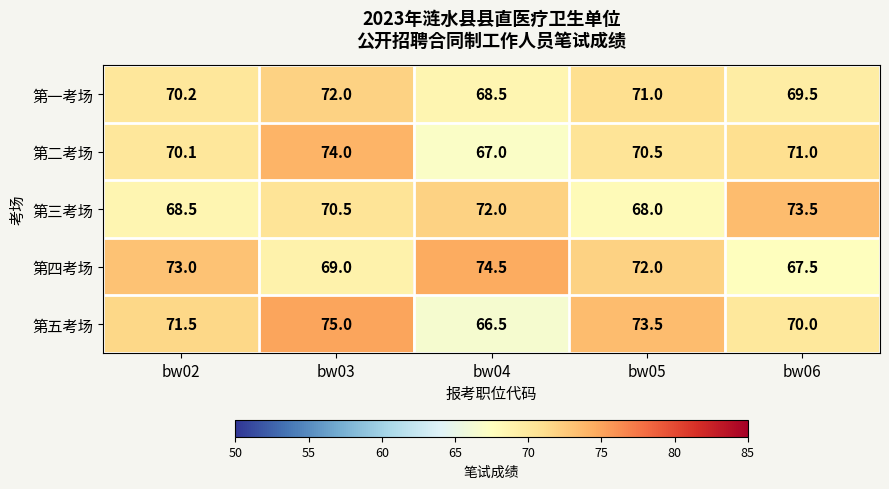

Which label corresponds to the smallest value in the chart?

bw04